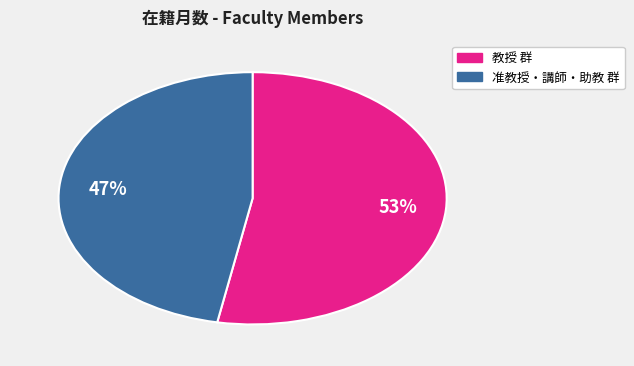

To the nearest percent, what is the average slice percentage?

50%